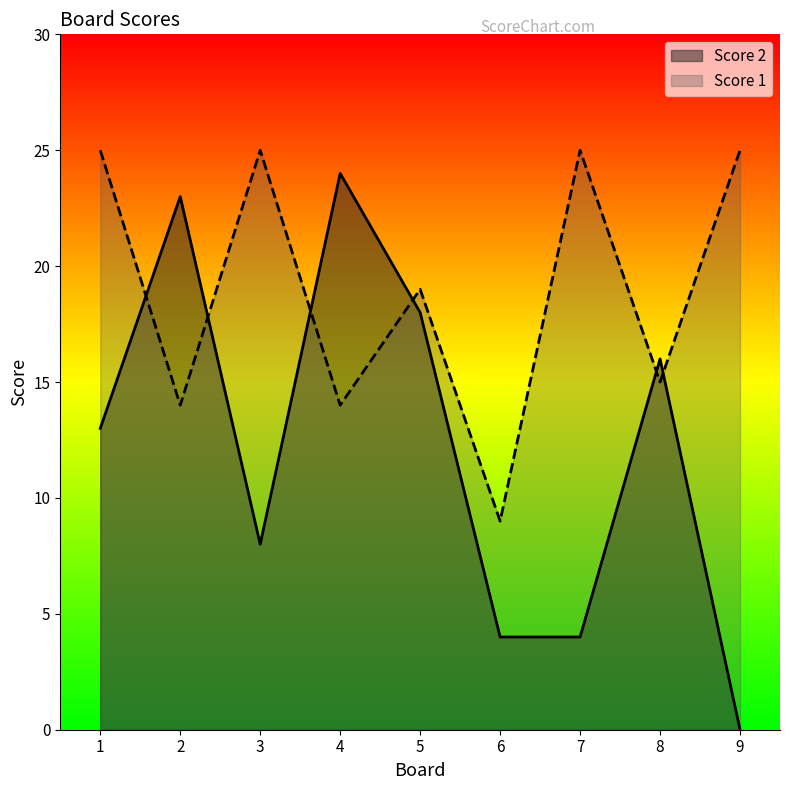

Count the number of categories in the chart.

9